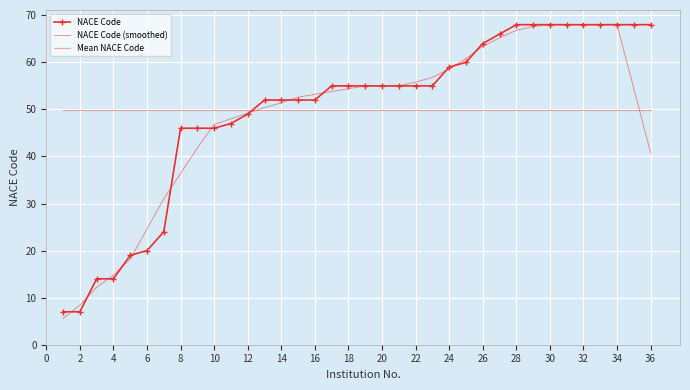

Which series has the largest total across all categories?

NACE Code